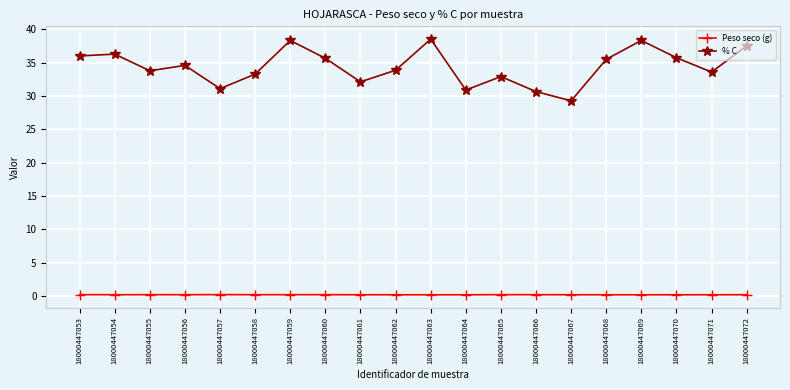

What is the spread (max minus min) of values at 18000447059?

38.1